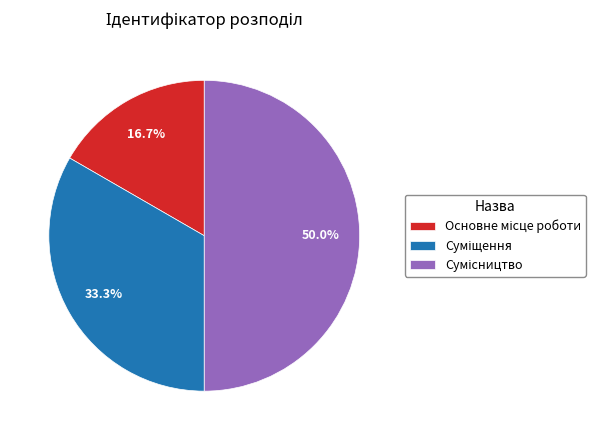

Count the number of slices in the pie.

3